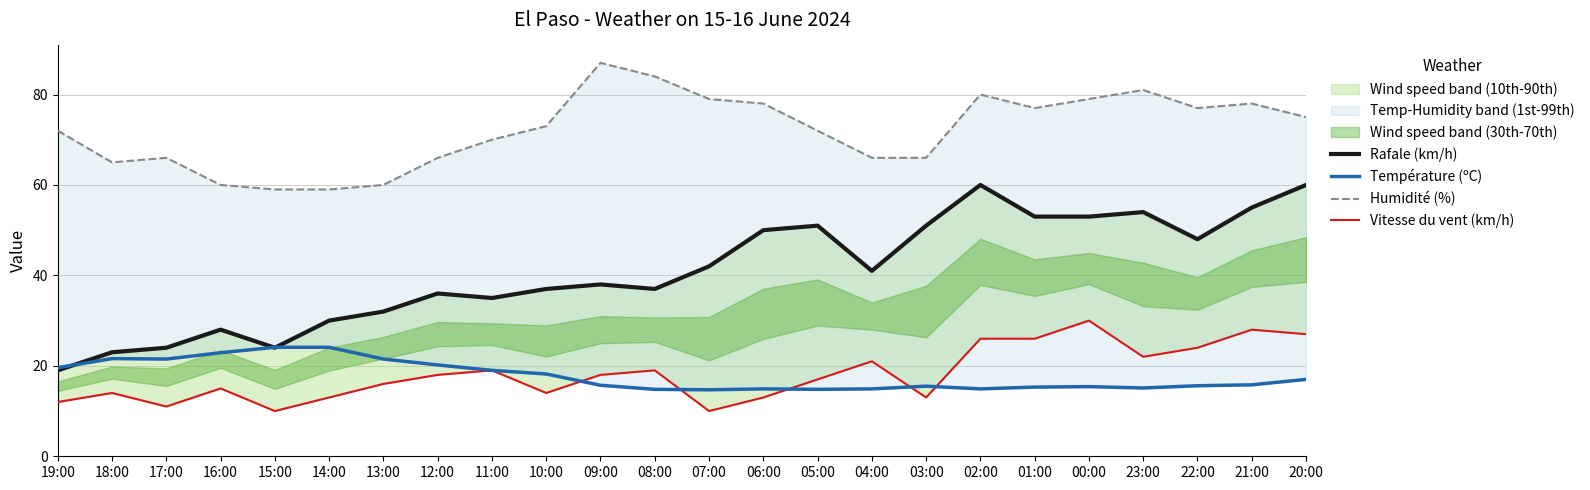

True or false: Humidité (%) and Température (ºC) intersect in this chart.

False